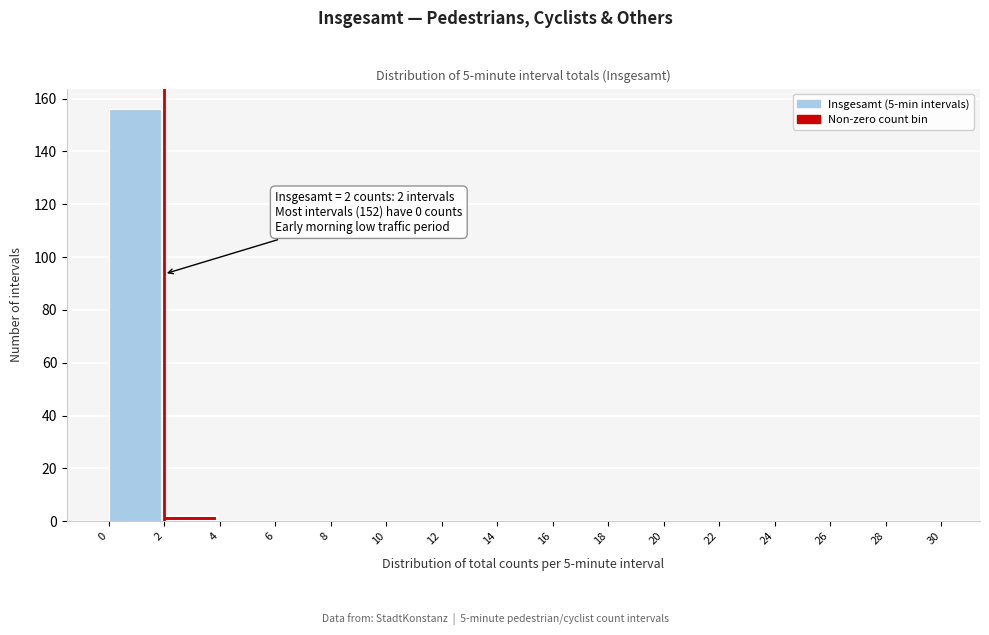

Over which range of the x-axis is the bar tallest?

0 to 2